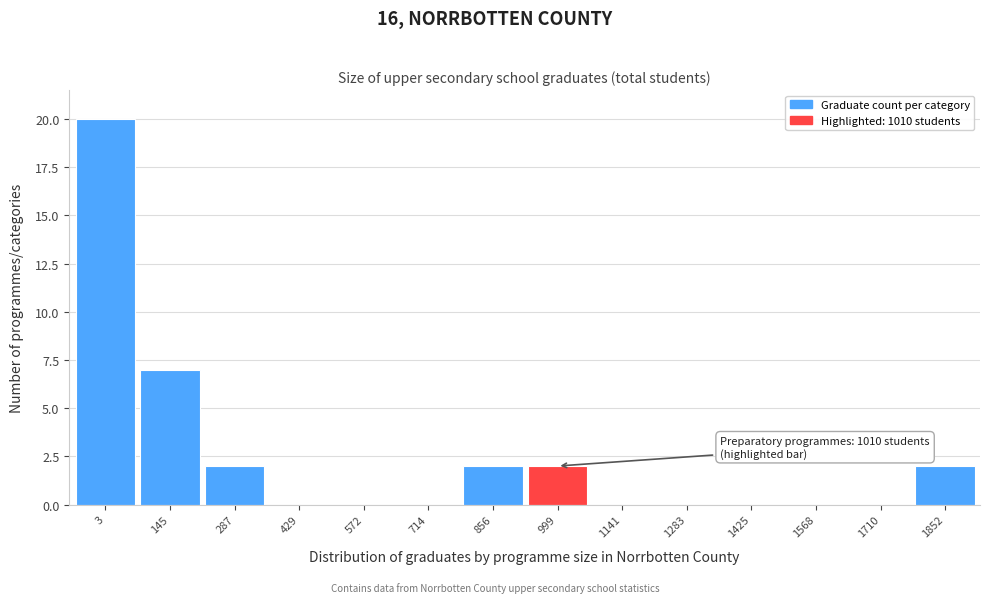

Reading left to right, list all the values displayed in this chart.

3=20	145=7	287=2	429=0	572=0	714=0	856=2	999=2	1141=0	1283=0	1425=0	1568=0	1710=0	1852=2